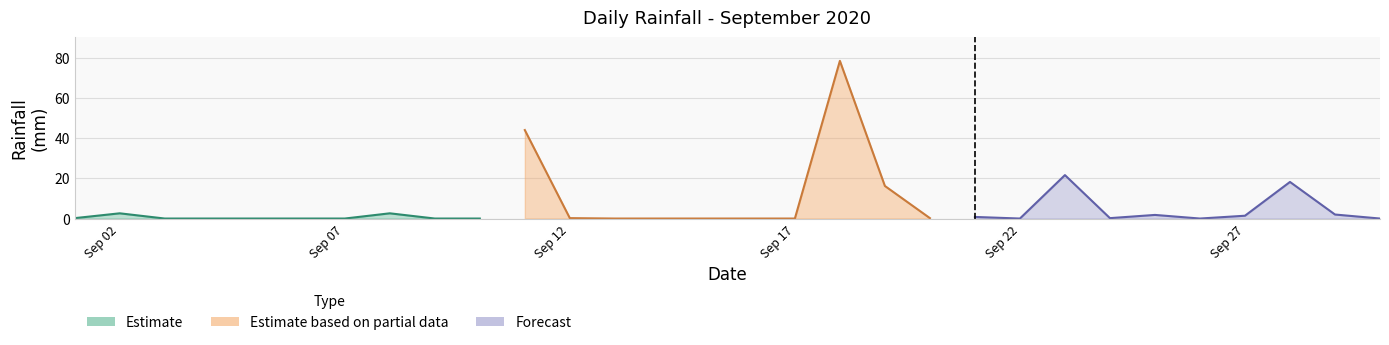

What is the value of the 28th point from the left?

18.2